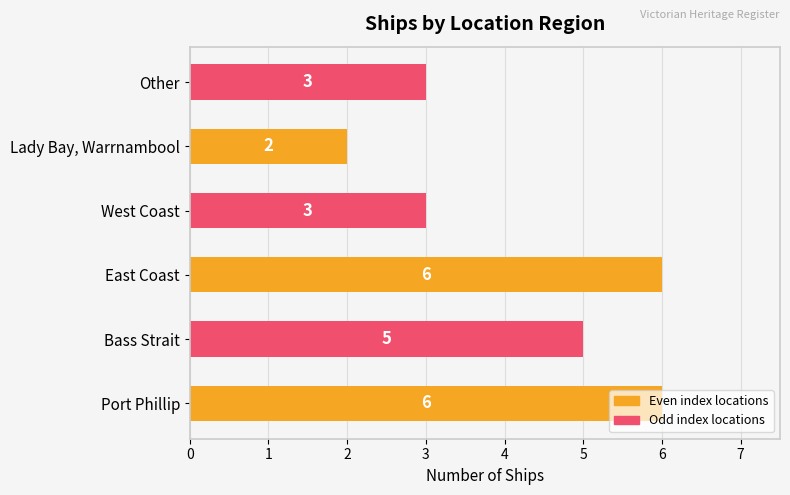

True or false: the data shows 5 at West Coast.

False